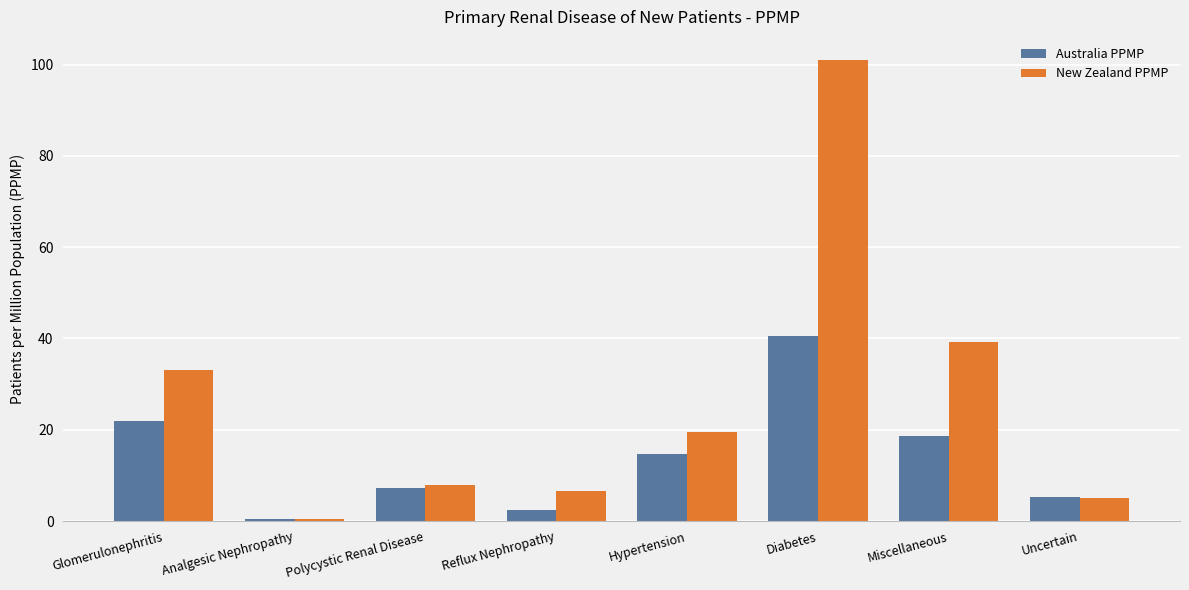

Reading left to right, transcribe all the data shown in this chart.

Australia PPMP: 21.9	0.5	7.2	2.5	14.6	40.6	18.6	5.3
New Zealand PPMP: 33.0	0.4	7.8	6.6	19.4	101.0	39.2	5.1